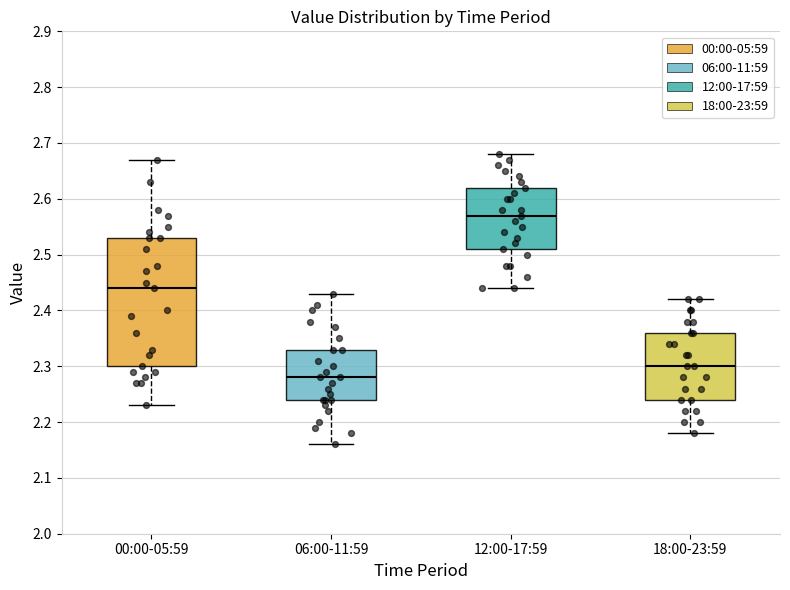

Reading left to right, transcribe this box plot: for each box, give where its median line is, the range the box spans, and where its two whiskers end, as read against the y-axis. The values are not printed on the chart, so give them approximately, as read against the axis.

00:00-05:59: median 2.44, box 2.30 to 2.53, whiskers 2.23 to 2.67
06:00-11:59: median 2.28, box 2.24 to 2.33, whiskers 2.16 to 2.43
12:00-17:59: median 2.57, box 2.51 to 2.62, whiskers 2.44 to 2.68
18:00-23:59: median 2.30, box 2.24 to 2.36, whiskers 2.18 to 2.42